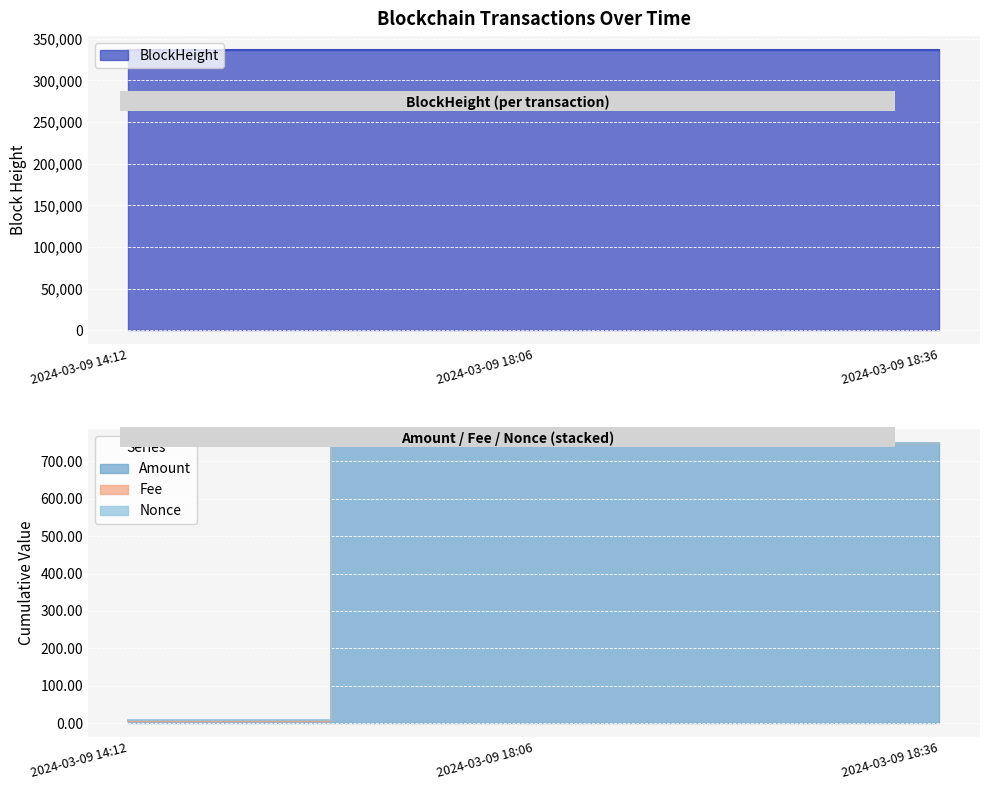

Reading left to right, list all the values displayed in this chart.

BlockHeight: 2024-03-09 14:12=336272.0	2024-03-09 18:06=336300.0	2024-03-09 18:36=336305.0
Amount: 2024-03-09 14:12=5.0	2024-03-09 18:06=745.5	2024-03-09 18:36=749.4